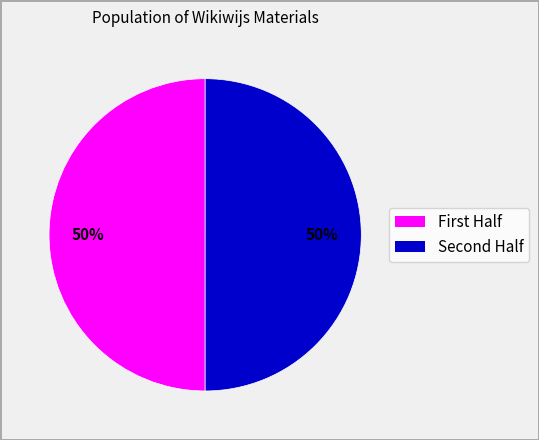

To the nearest percent, what is the average slice percentage?

50%